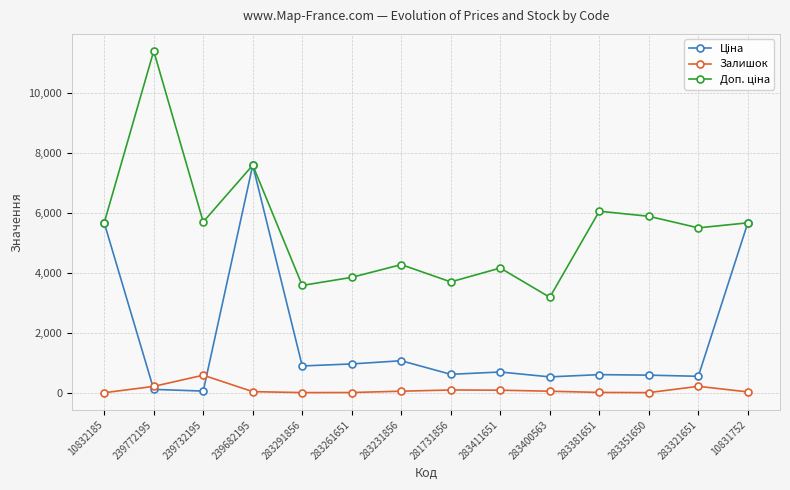

The Залишок series shows 39.0 at 239682195. True or false?

True